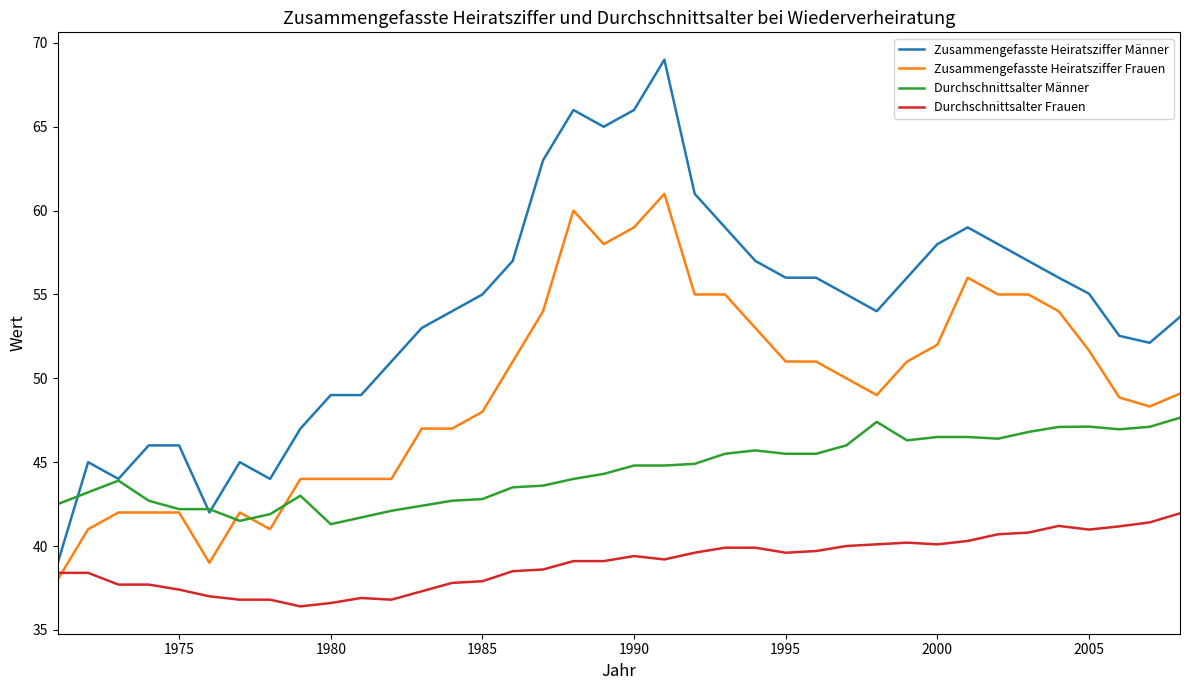

List the series in order of their peak value, lowest first.

Durchschnittsalter Frauen, Durchschnittsalter Männer, Zusammengefasste Heiratsziffer Frauen, Zusammengefasste Heiratsziffer Männer